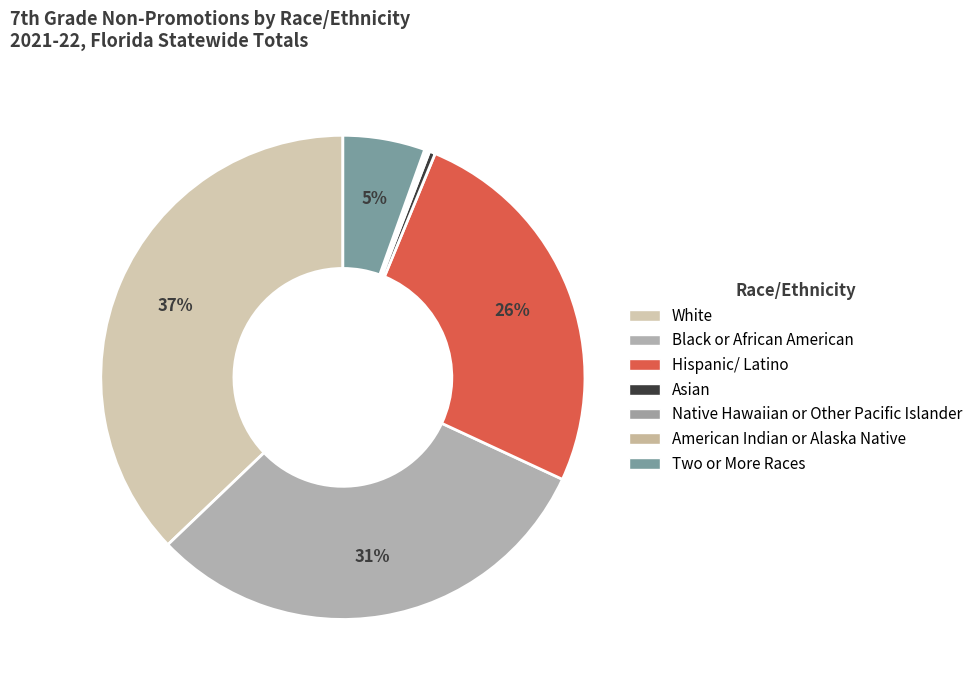

Which slice is the largest?

White